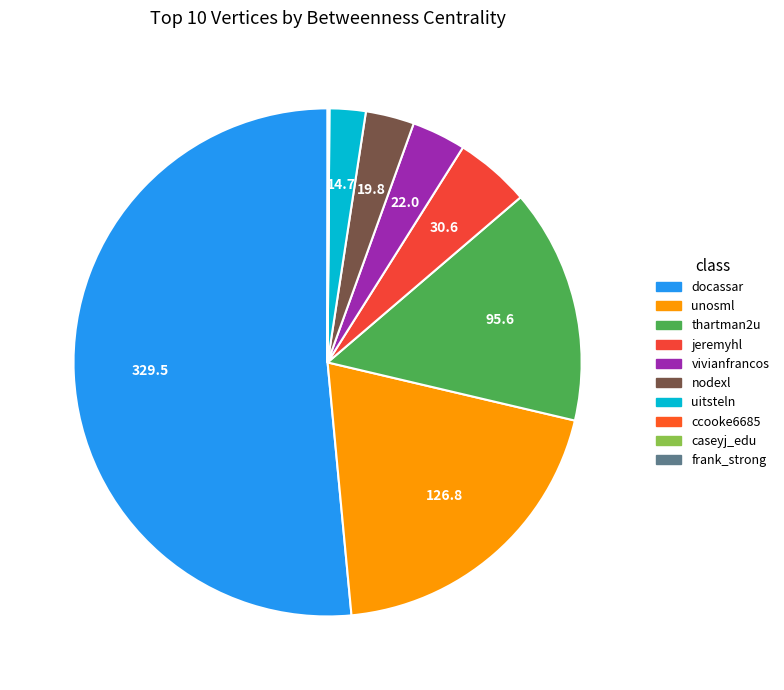

Rank the categories by value from lowest to highest.

ccooke6685, caseyj_edu, frank_strong, uitsteln, nodexl, vivianfrancos, jeremyhl, thartman2u, unosml, docassar